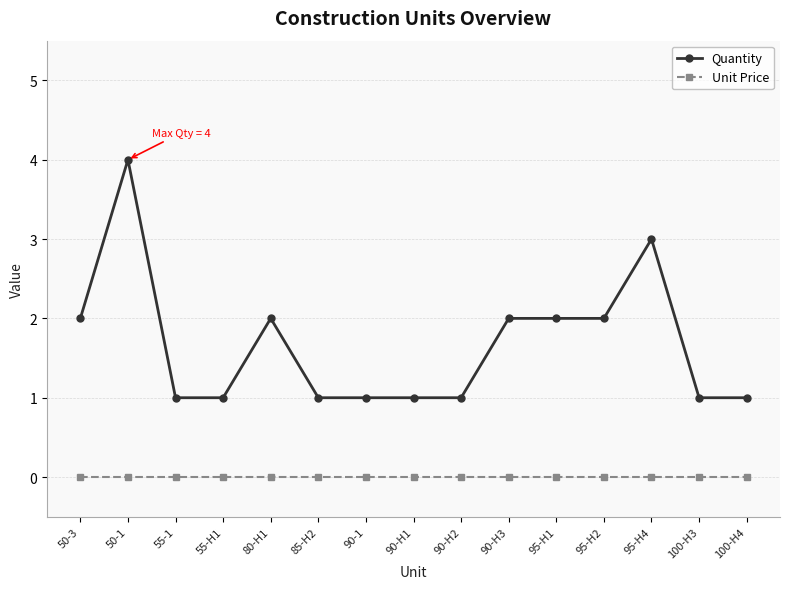

What is the label of the 15th point from the left?

100-H4